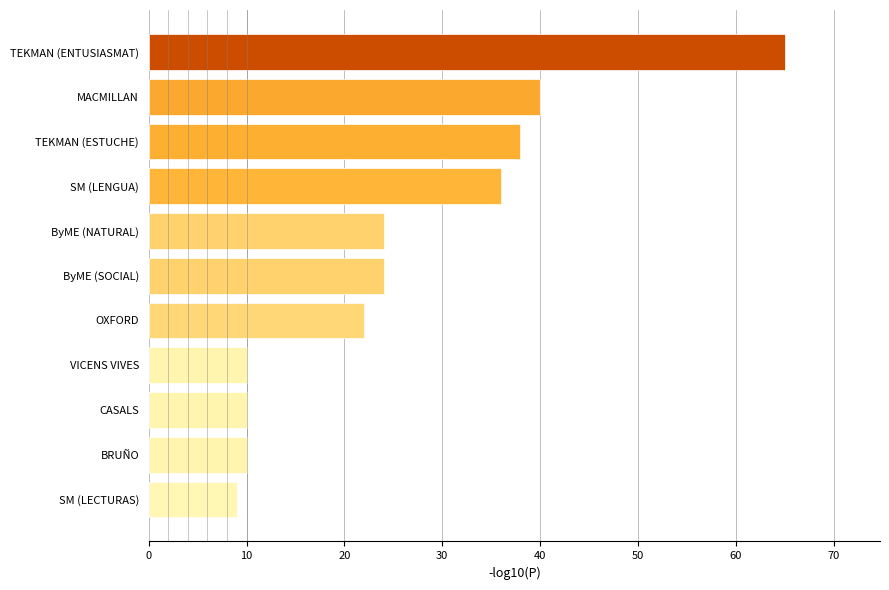

The chart shows a value of 36 at SM (LENGUA). True or false?

True